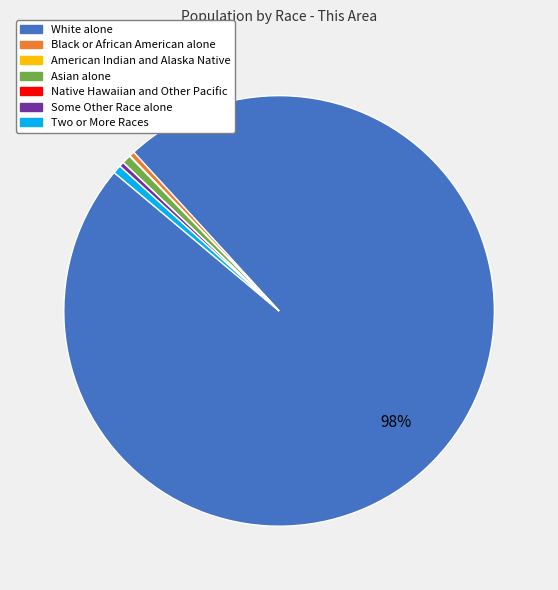

Is it true that Asian alone is 1% of the pie?

True